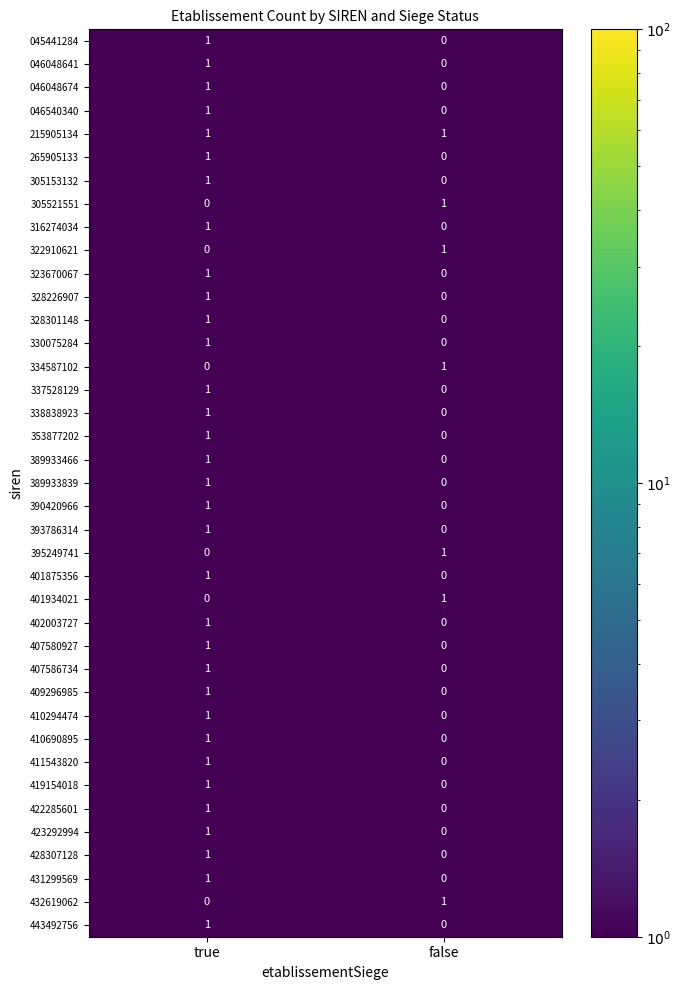

The value of 316274034 at true is 1. True or false?

True